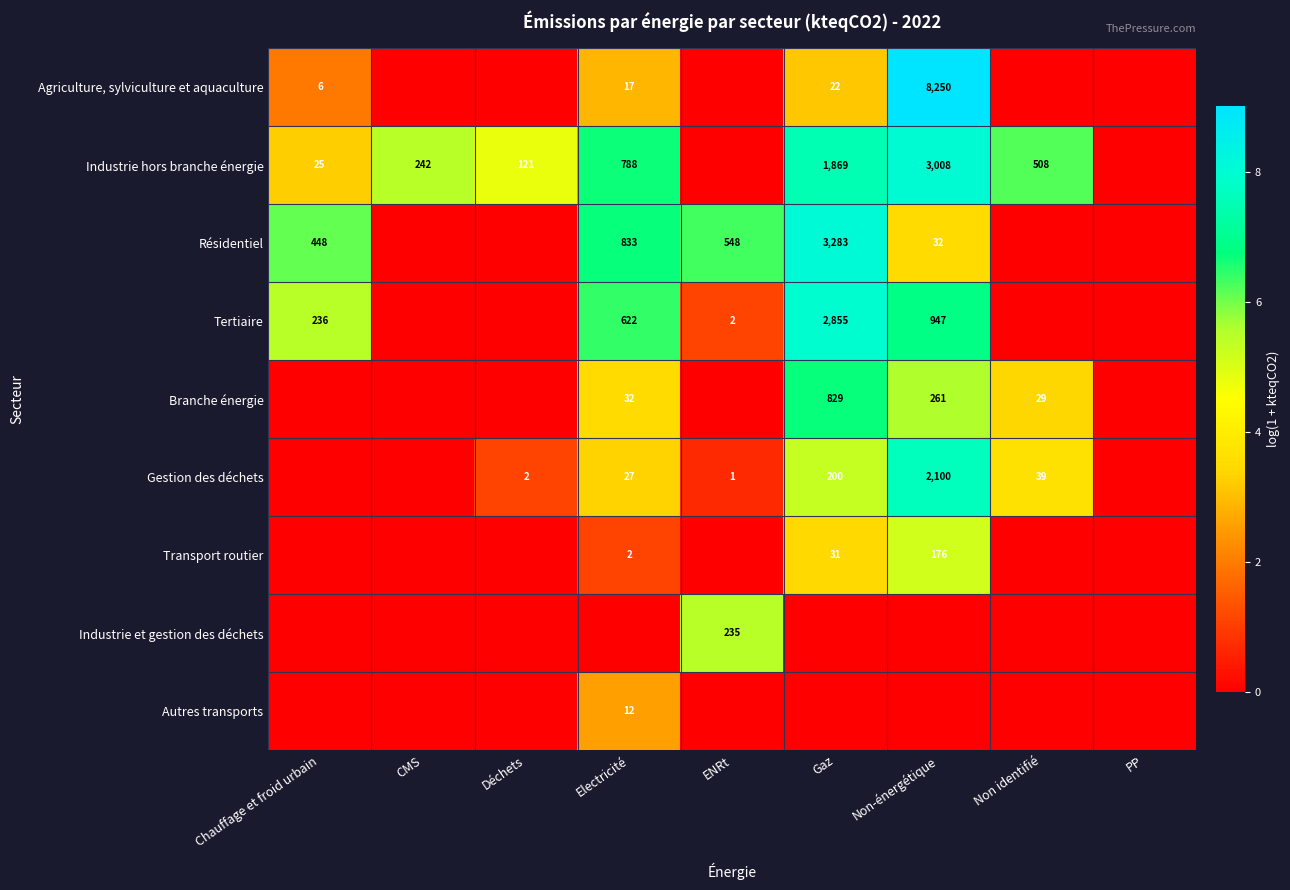

Is it true that Résidentiel equals 3283 at Gaz?

True